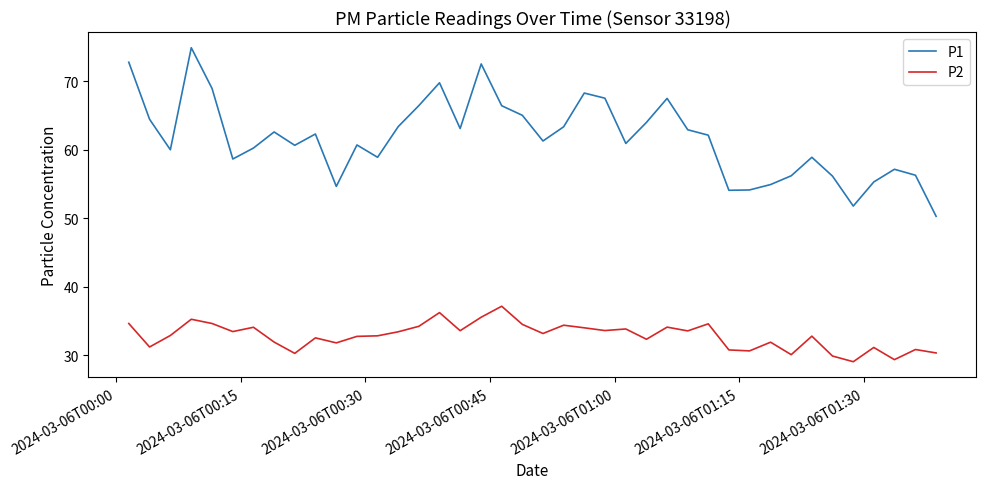

Which series has the widest spread of values?

P1